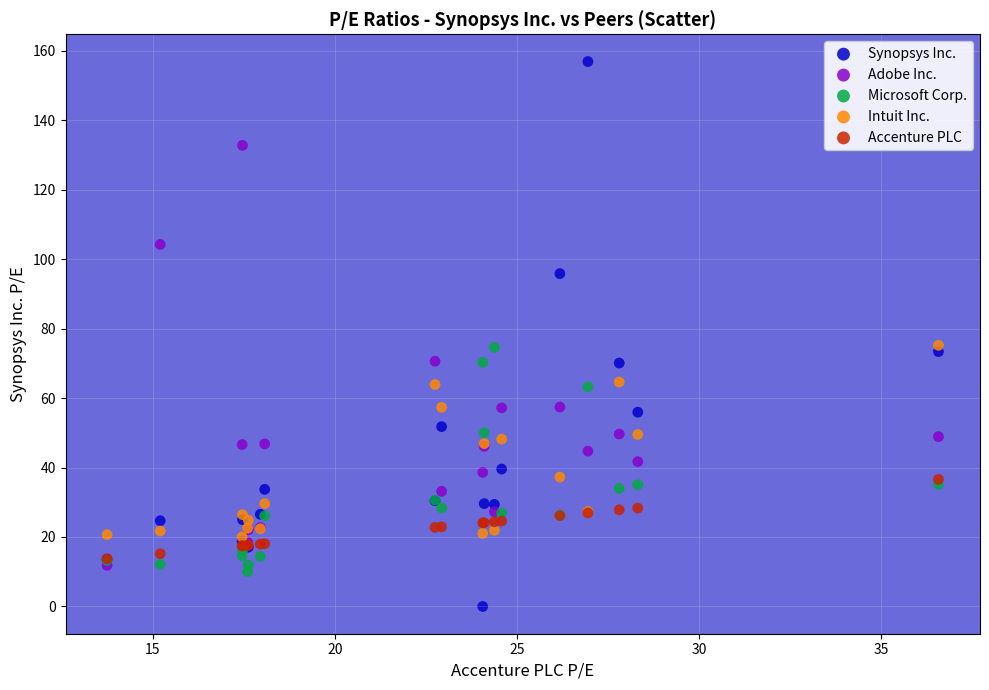

Which series reaches the minimum Y coordinate?

Synopsys Inc.